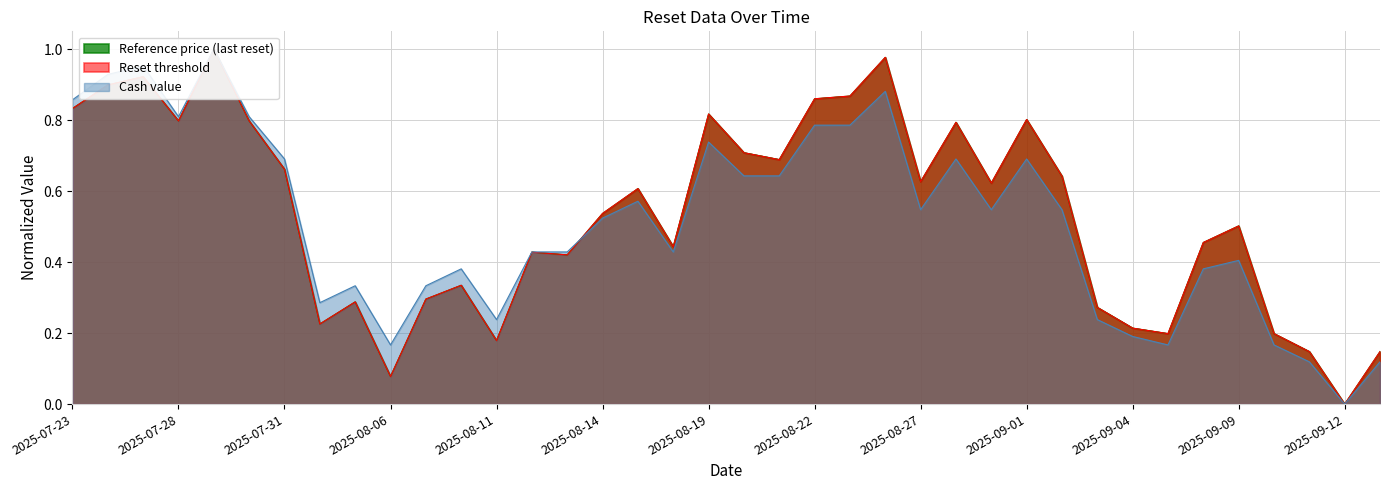

Is it true that Reference price (last reset) equals 0.5 at 2025-07-28?

False